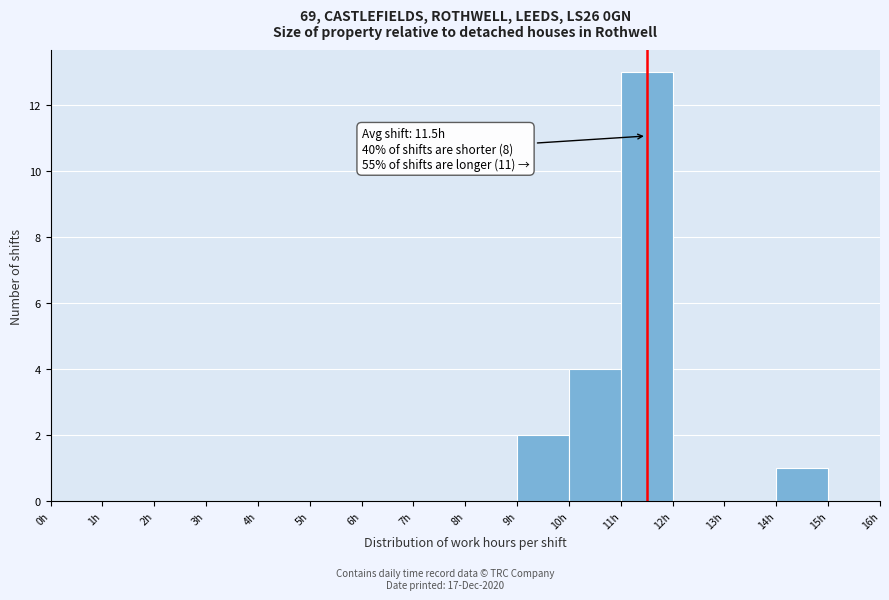

Which range on the x-axis has the tallest bar?

11 to 12